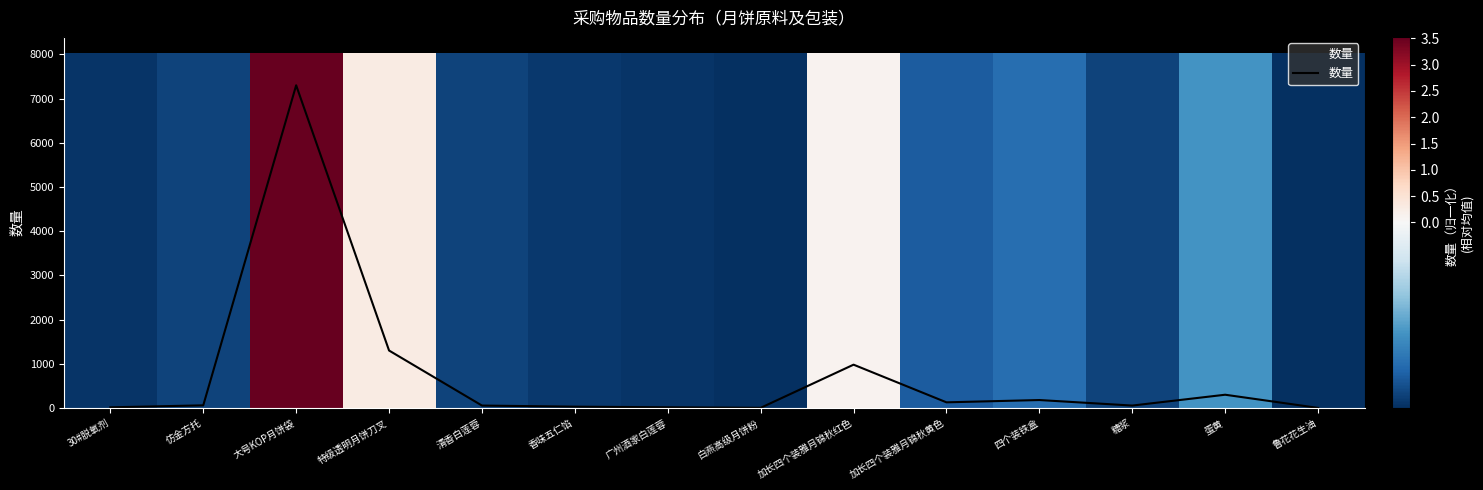

What is the label of the 9th bar from the right?

香味五仁馅